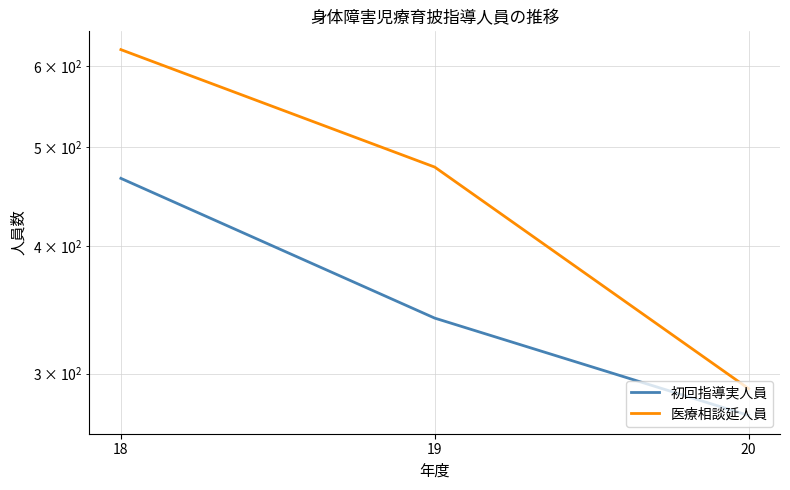

Which series has the largest total across all categories?

医療相談延人員